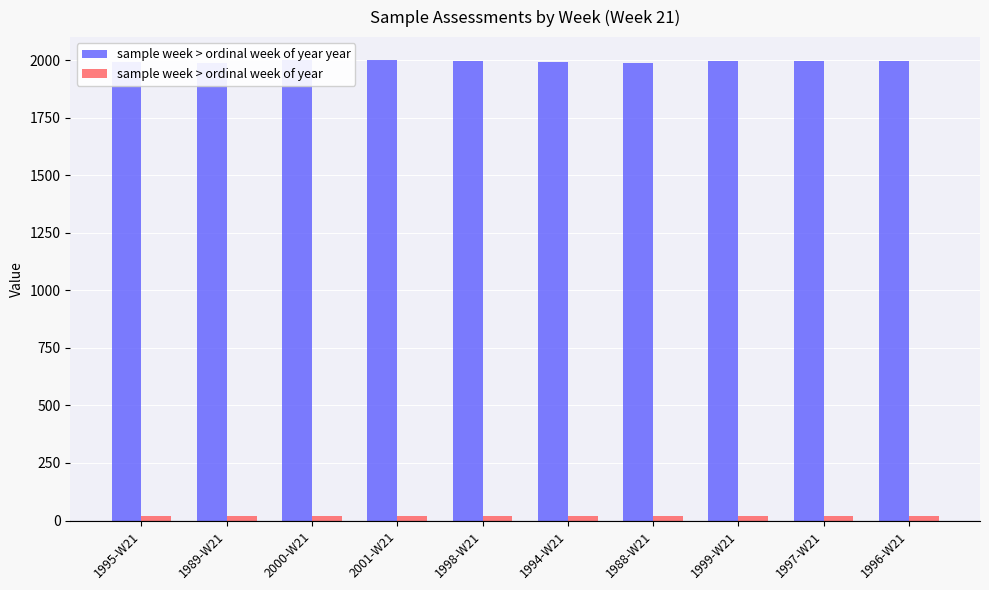

At how many categories does at least one series exceed 1692?

10